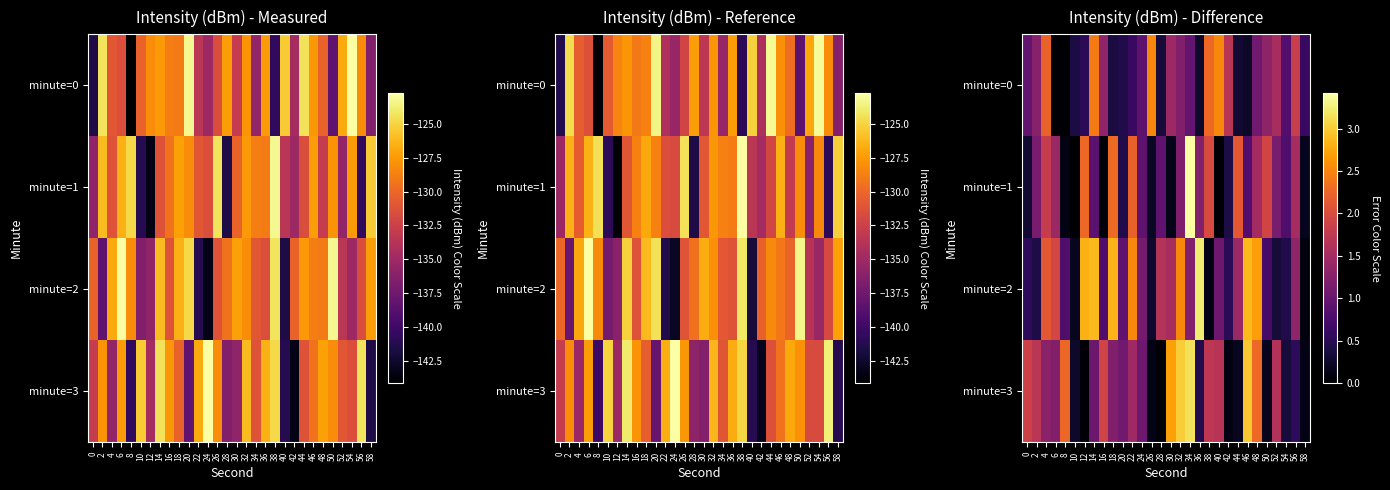

How many distinct data groups are displayed?

4